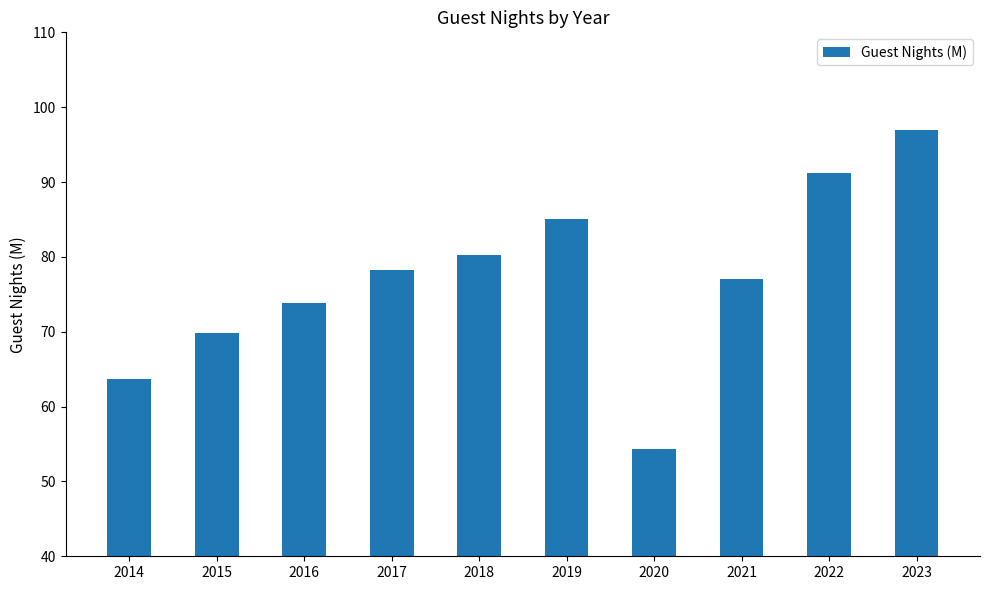

Which category has the lowest value across all series?

2020